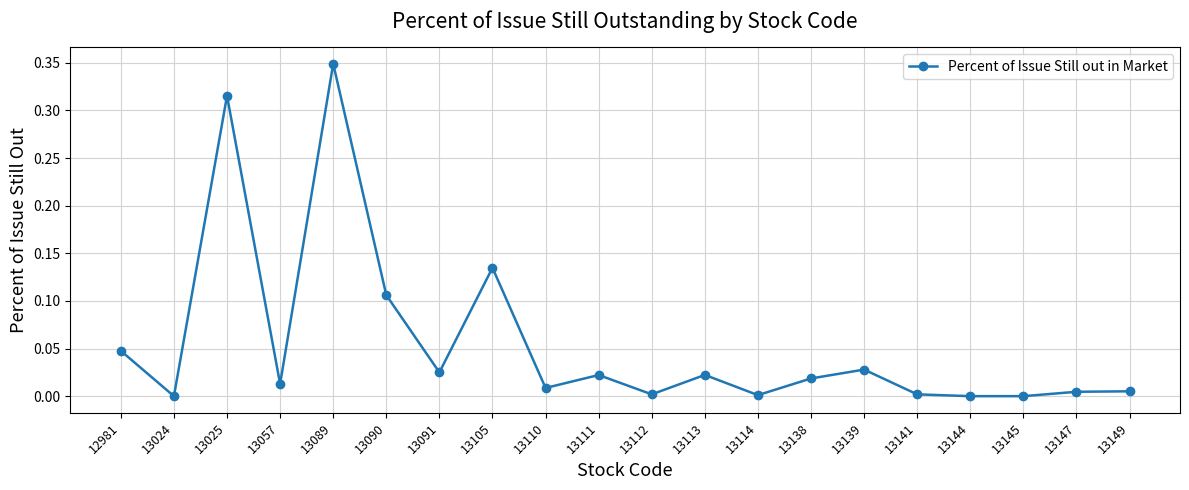

The value at 13144 is -0.2. True or false?

False